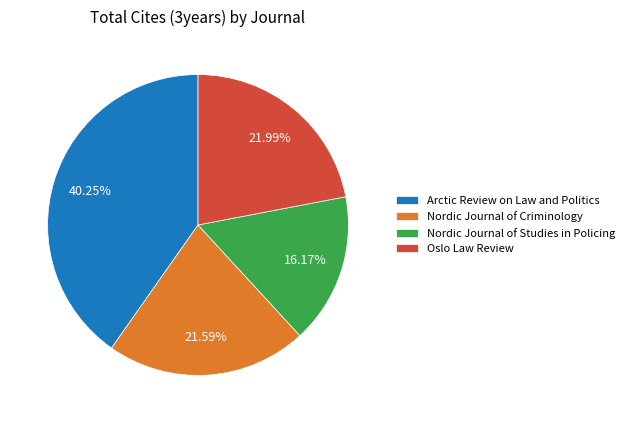

Which slice is the largest?

Arctic Review on Law and Politics